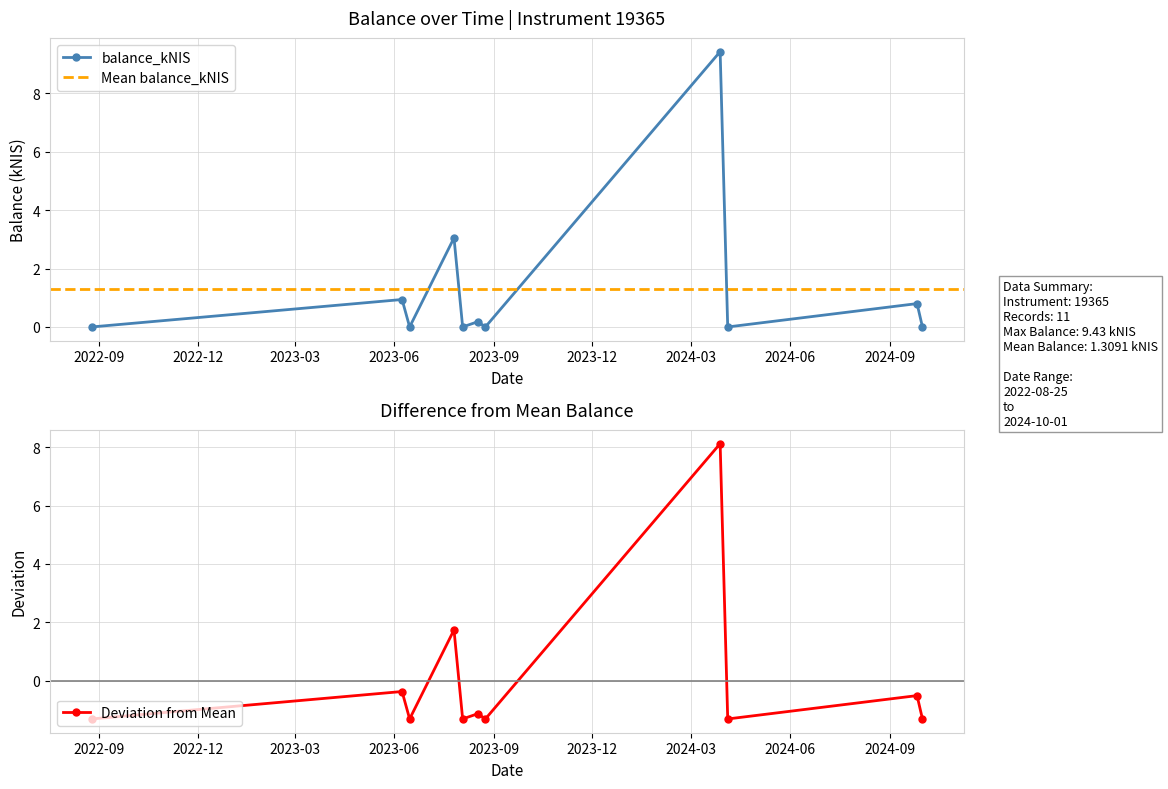

What is the label of the 10th point from the right?

2023-06-08